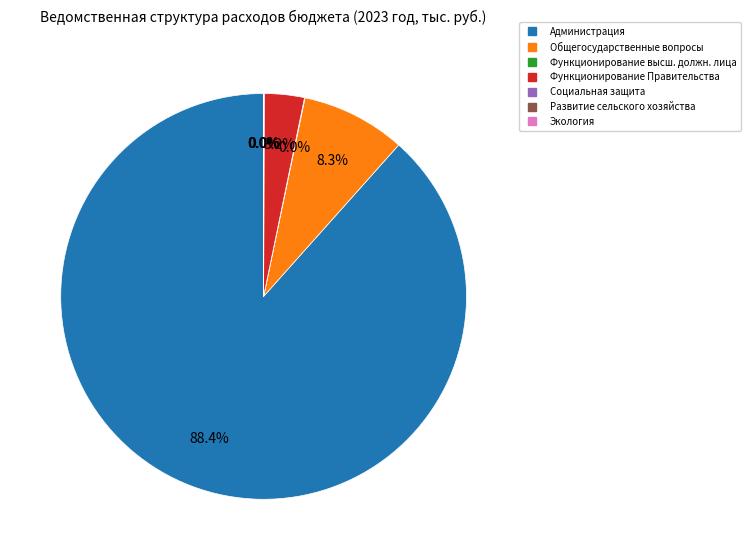

Does any single category account for the majority?

Yes